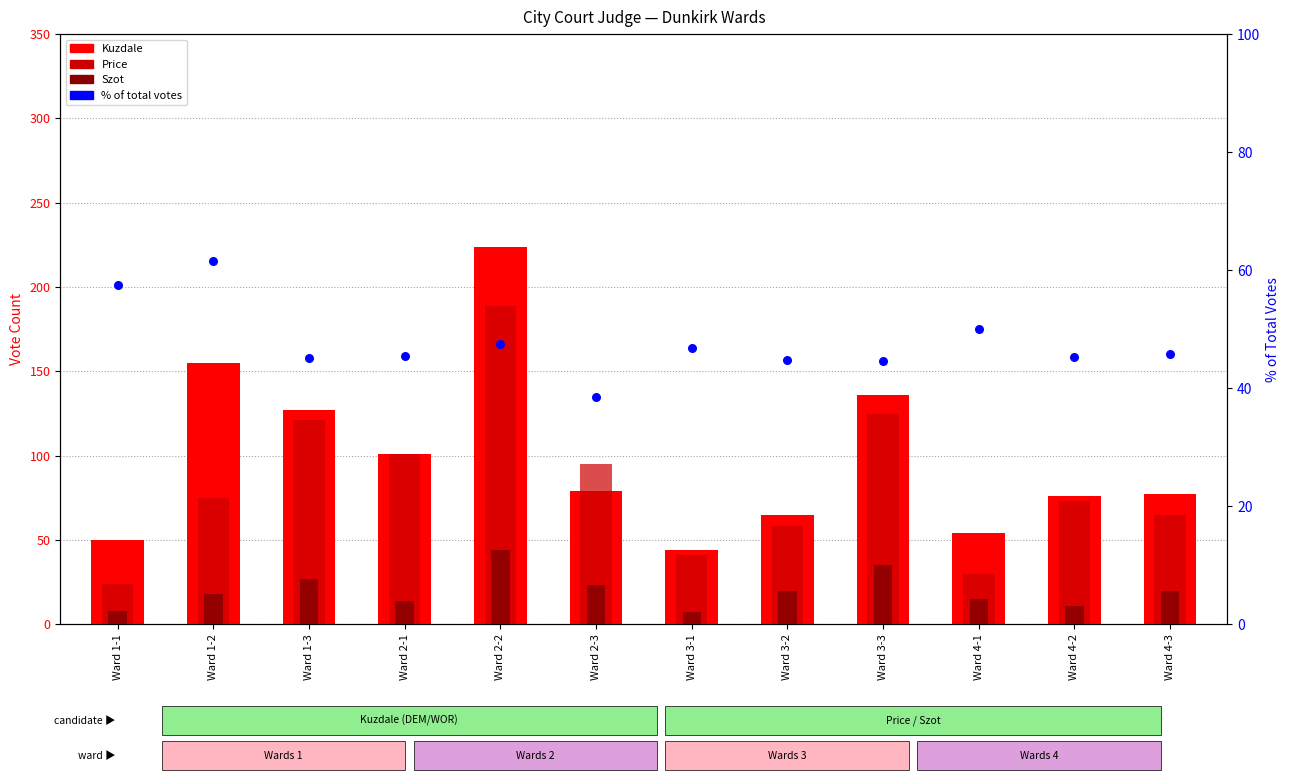

Which series contains the highest Y value?

Kuzdale